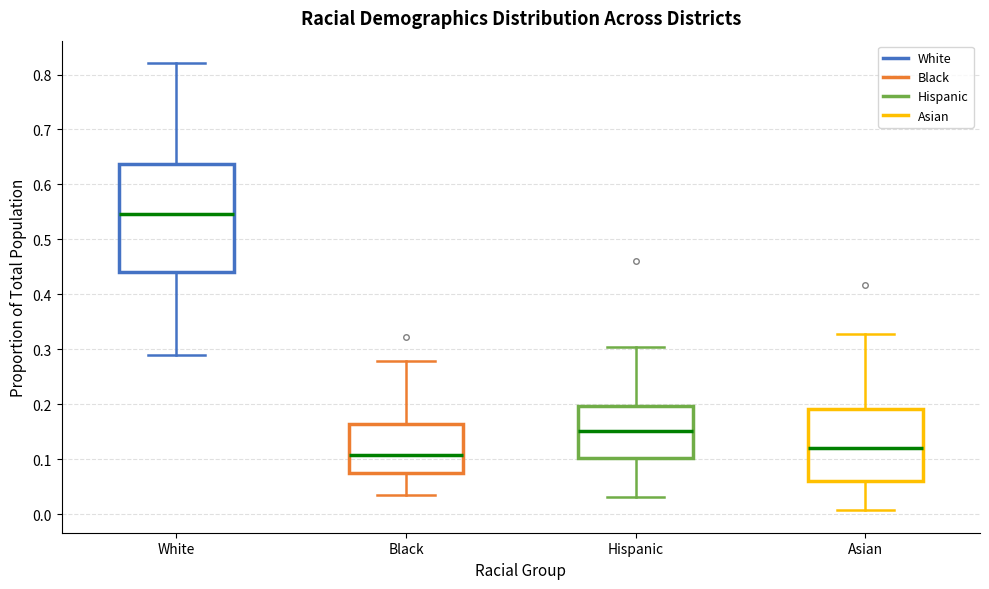

Reading left to right, transcribe this box plot: for each box, give where its median line is, the range the box spans, and where its two whiskers end, as read against the y-axis. The values are not printed on the chart, so give them approximately, as read against the axis.

White: median 0.55, box 0.44 to 0.64, whiskers 0.29 to 0.82
Black: median 0.11, box 0.07 to 0.16, whiskers 0.03 to 0.28
Hispanic: median 0.15, box 0.10 to 0.20, whiskers 0.03 to 0.30
Asian: median 0.12, box 0.06 to 0.19, whiskers 0.01 to 0.33